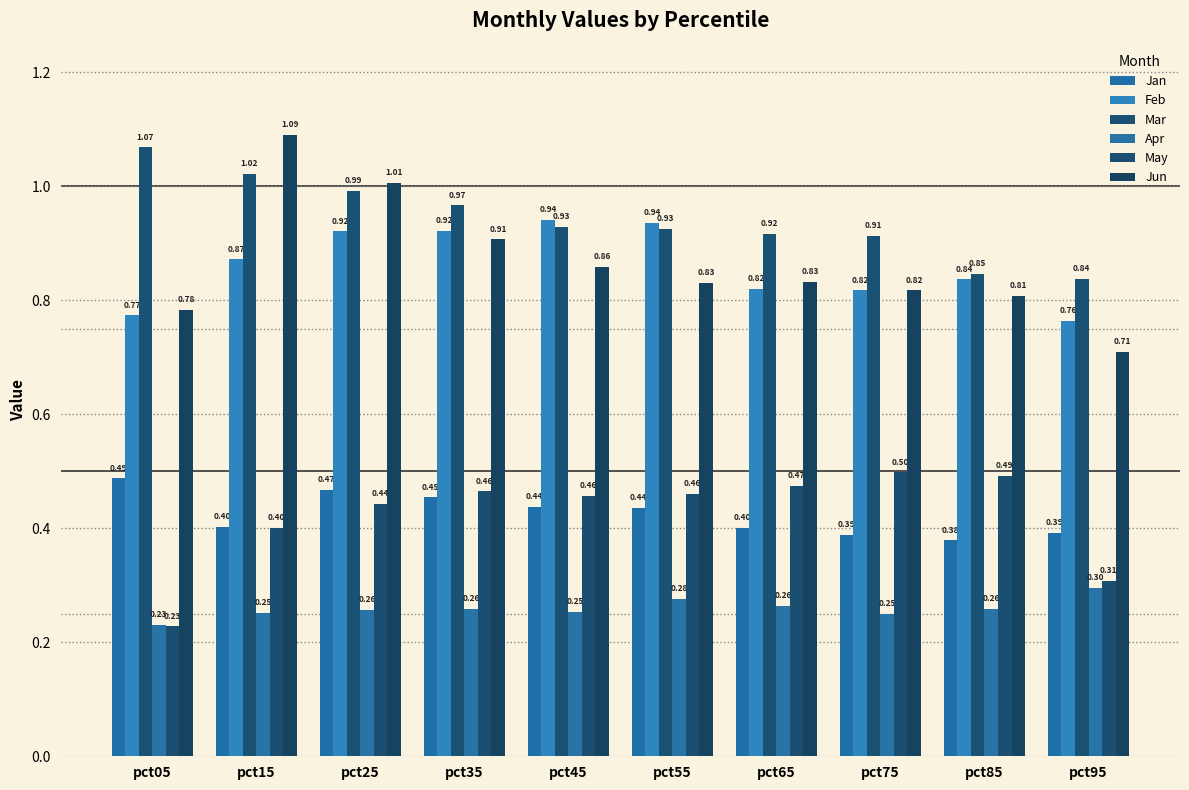

Which series has the largest total across all categories?

Mar